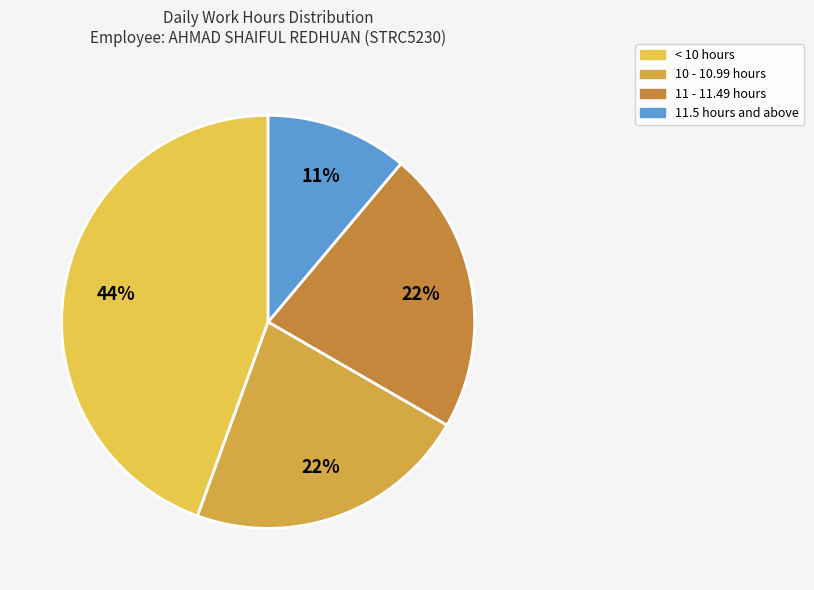

To the nearest percent, what is the average slice percentage?

25%